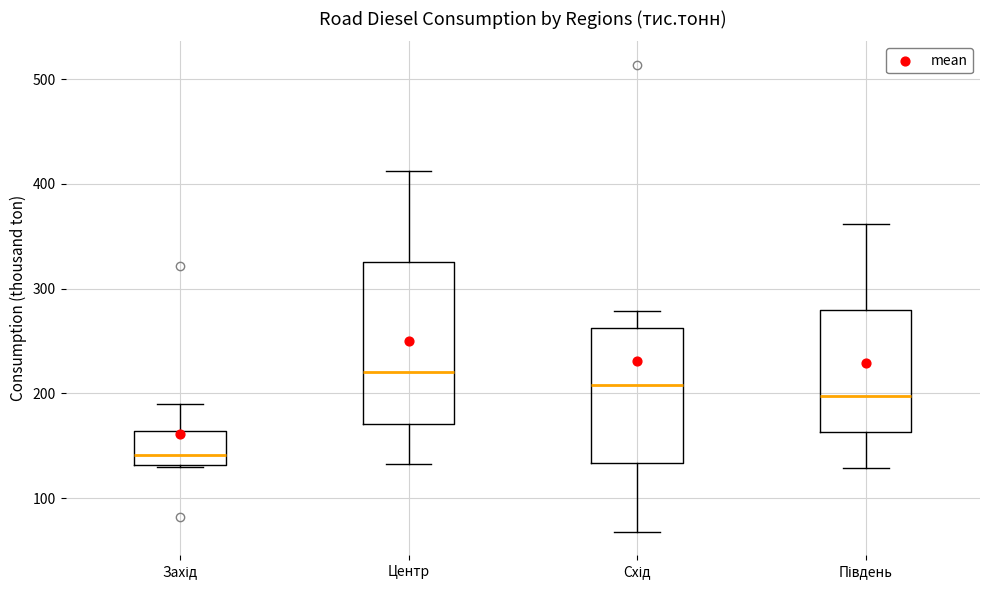

Reading left to right, transcribe this box plot: for each box, give where its median line is, the range the box spans, and where its two whiskers end, as read against the y-axis. The values are not printed on the chart, so give them approximately, as read against the axis.

Захід: median 140, box 130 to 160, whiskers 130 to 190
Центр: median 220, box 170 to 330, whiskers 130 to 410
Схід: median 210, box 130 to 260, whiskers 70 to 280
Південь: median 200, box 160 to 280, whiskers 130 to 360